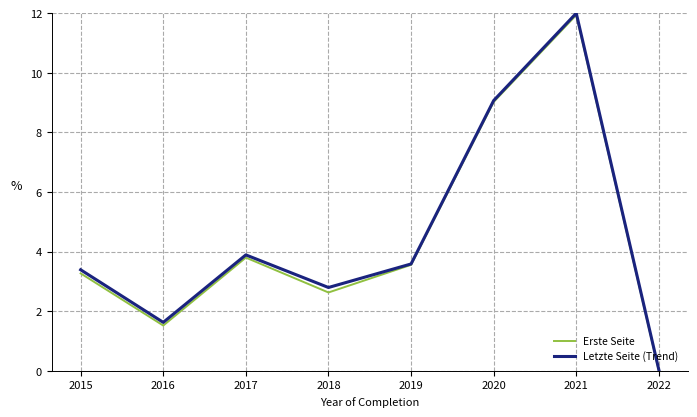

Which series changed the most between 2015 and 2018?

Erste Seite